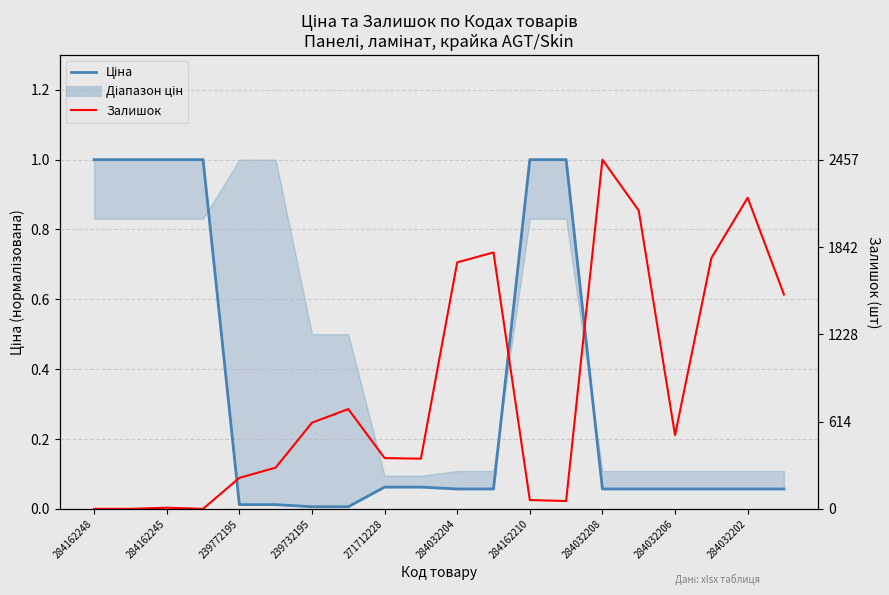

Between 284162245 and 11, which series saw the biggest shift?

Ціна